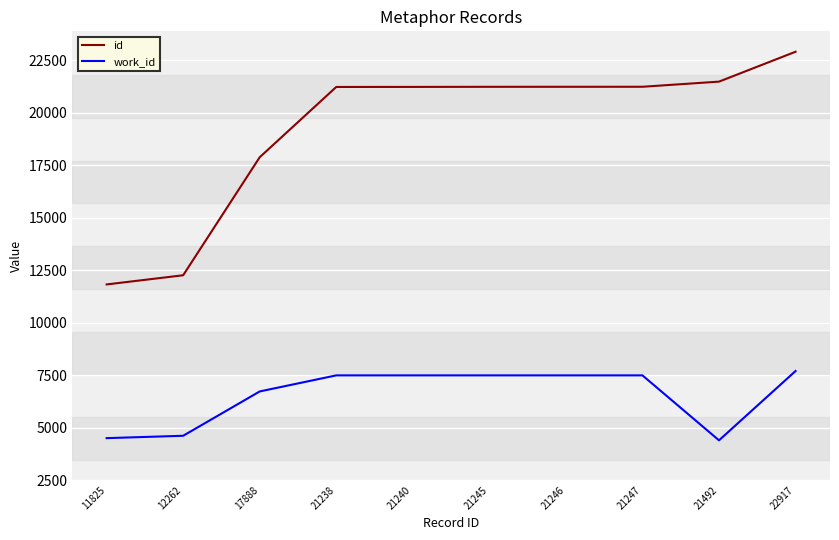

Which category has the highest value across all series?

22917